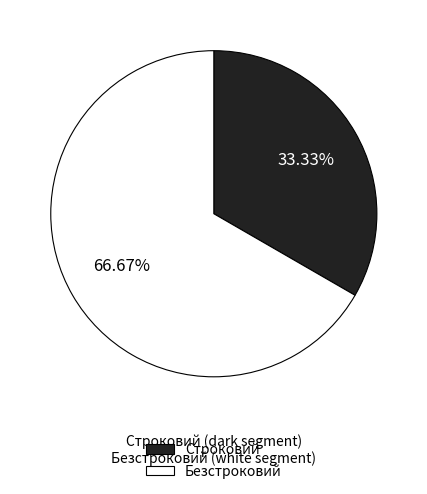

Which category accounts for the majority?

Безстроковий